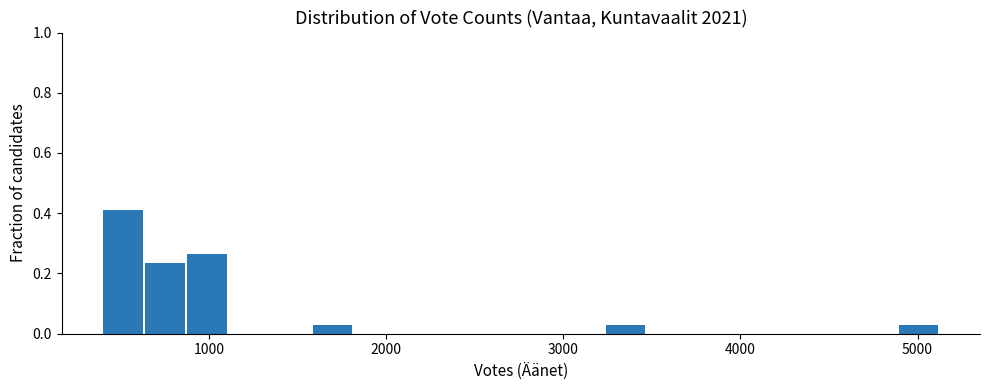

Read against the x-axis, roughly where is the centre of the tallest bar?

500